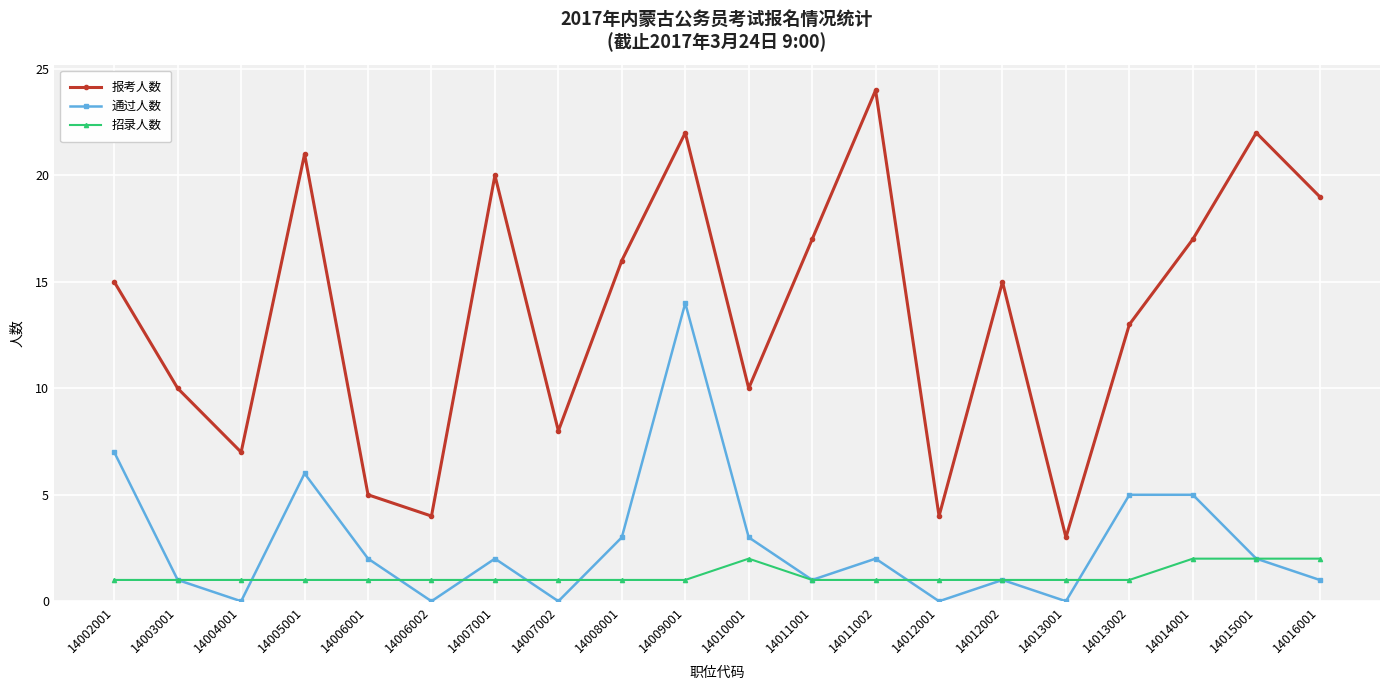

The value of 报考人数 at 14012002 is 15. True or false?

True